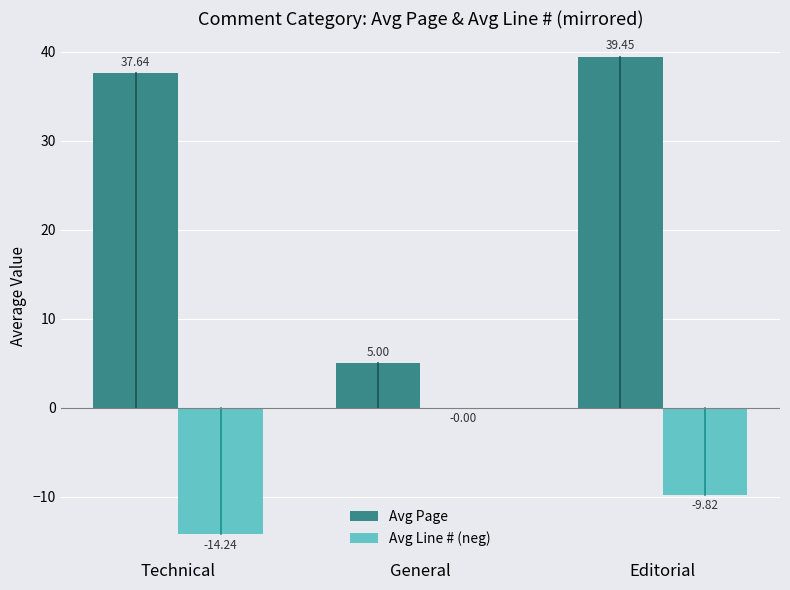

At which label is Avg Page closest to 22?

Technical